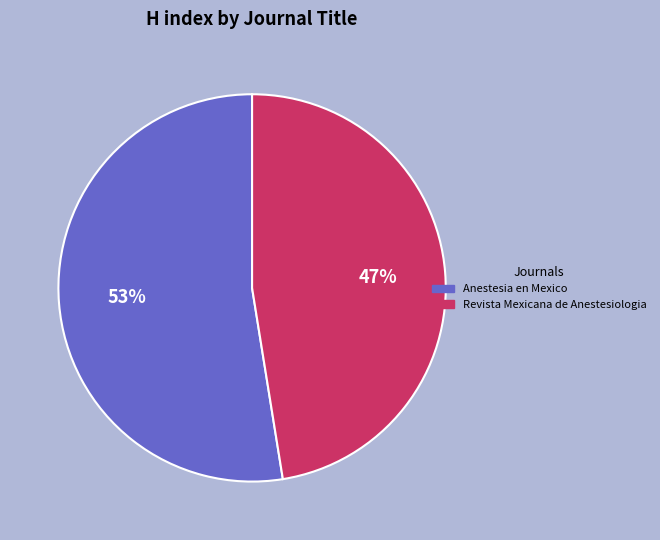

How many slices are in this pie chart?

2